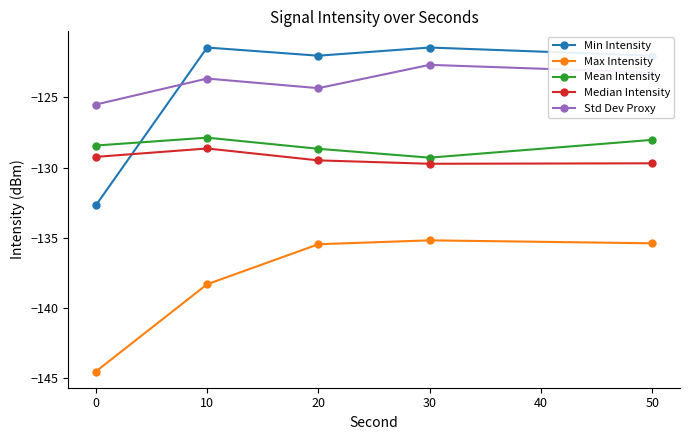

Is it true that Min Intensity equals -122.0 at 50?

True